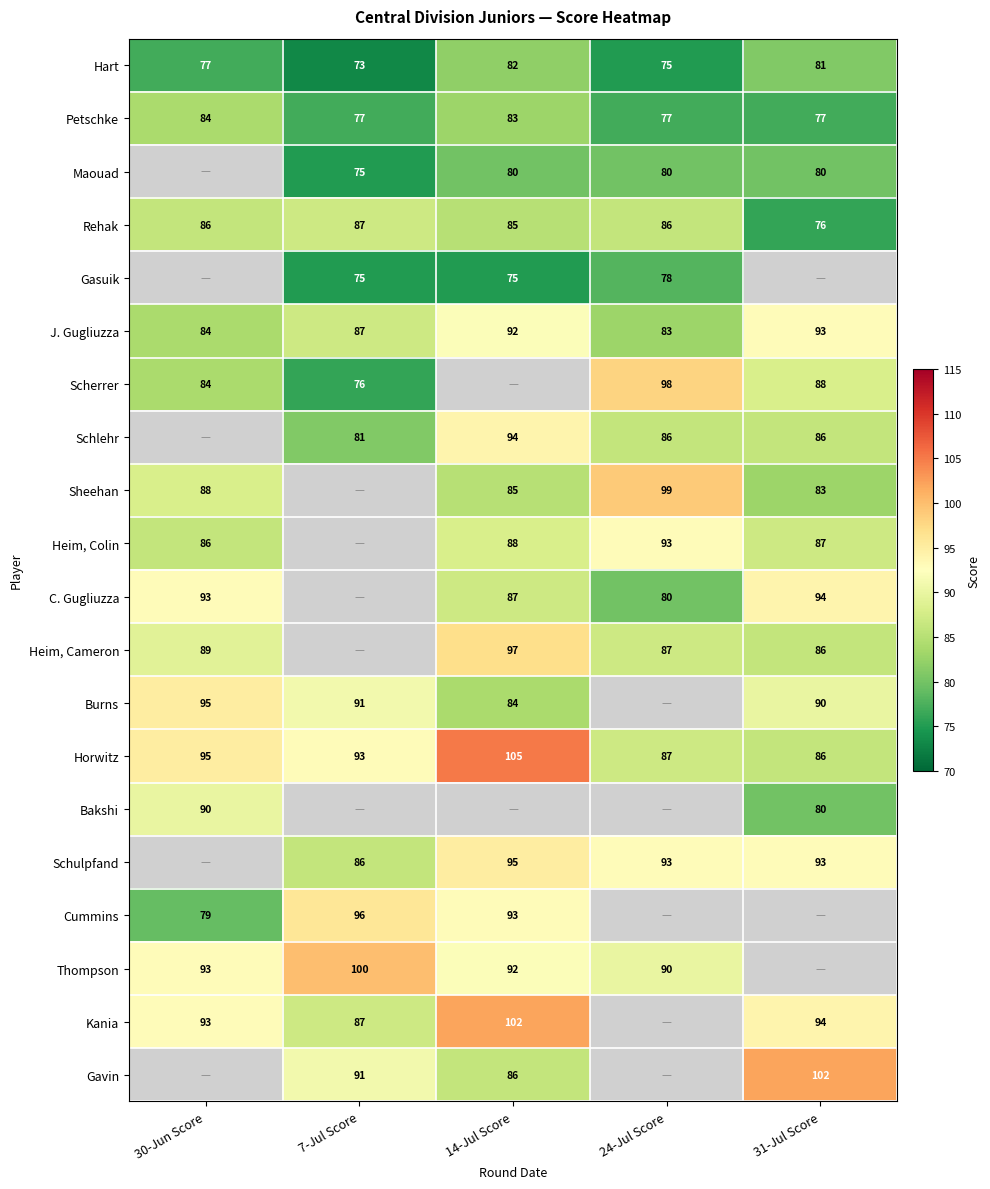

What is the sum of the Petschke values at 24-Jul Score and 30-Jun Score?

161